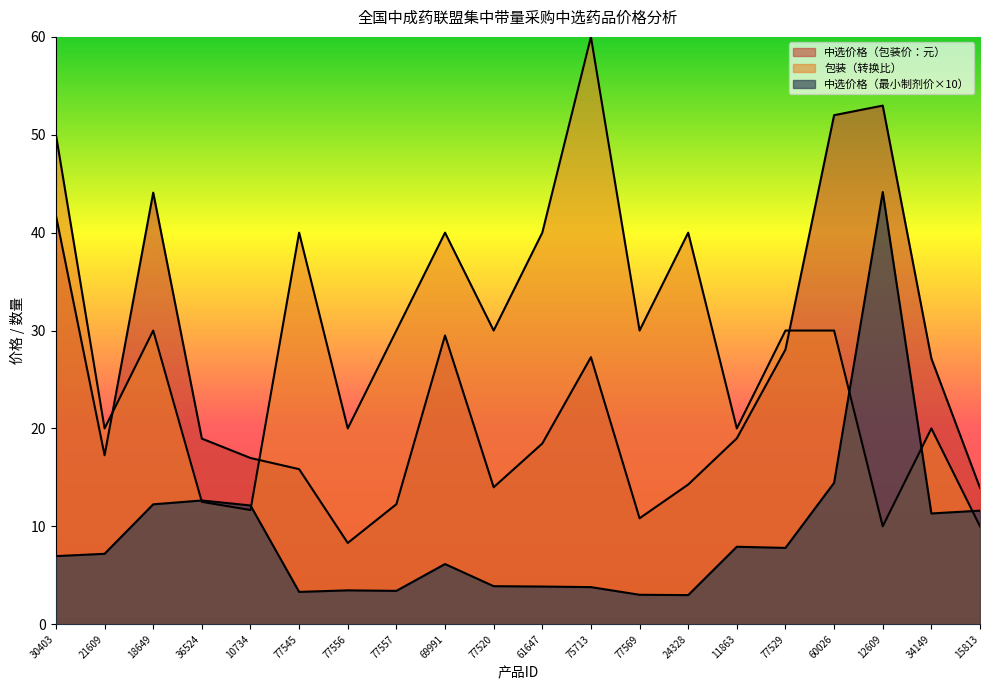

Where is 中选价格（包装价：元） nearest to the value 30?

69991